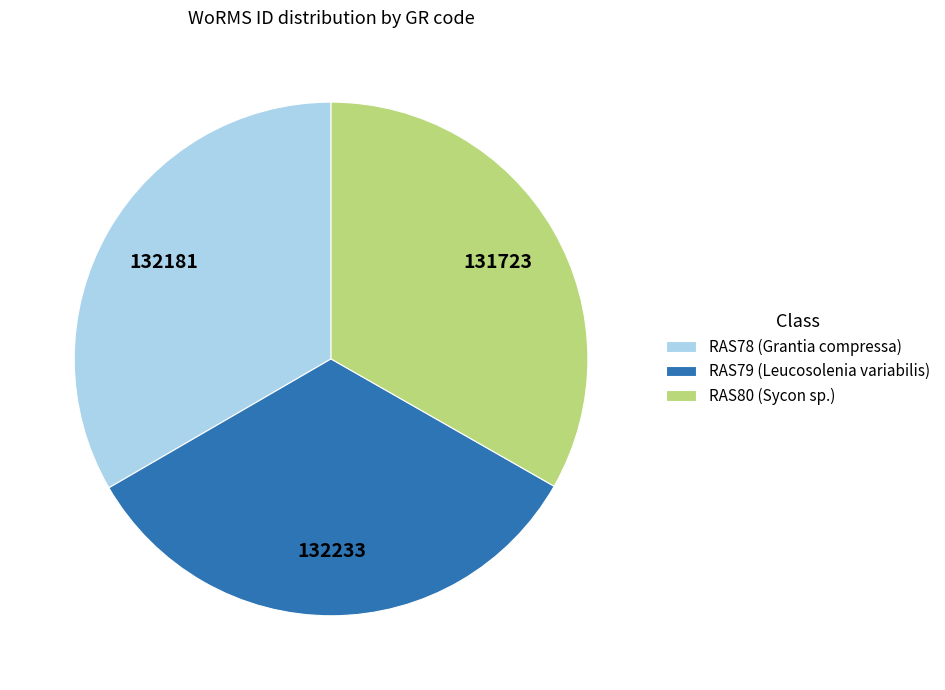

Is it true that RAS78 (Grantia compressa) is 43% of the pie?

False